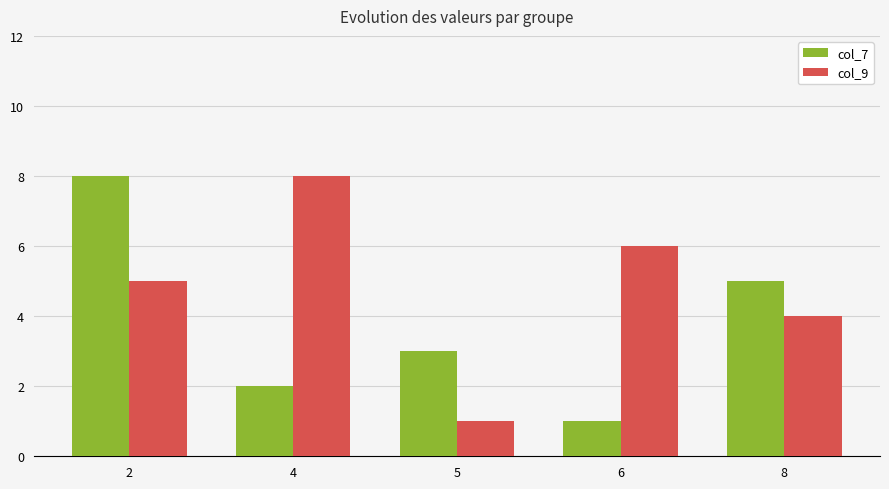

What is the difference between the col_9 values at 5 and 2?

4